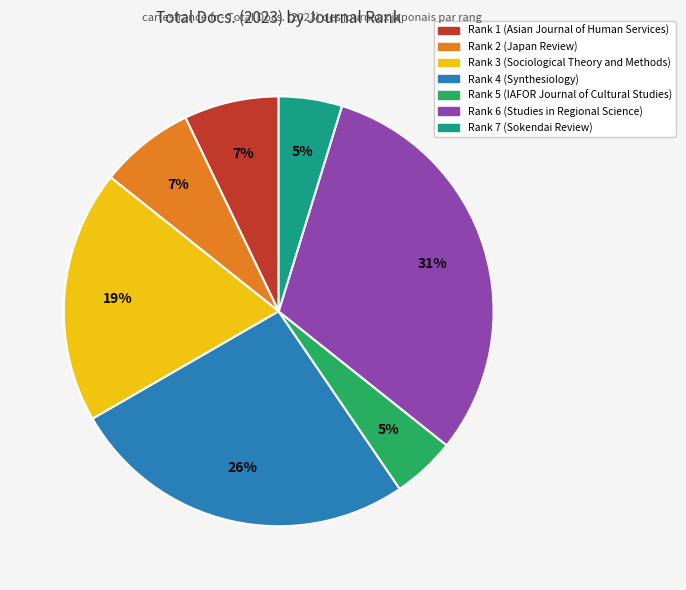

To the nearest percent, what is the average slice percentage?

14%